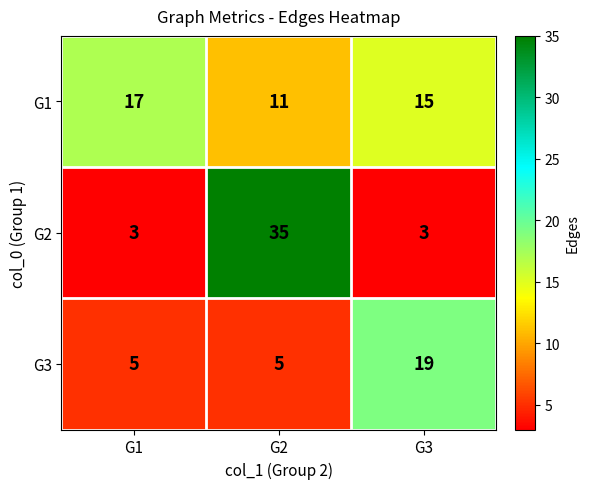

At which category is the sum across all series the highest?

G2